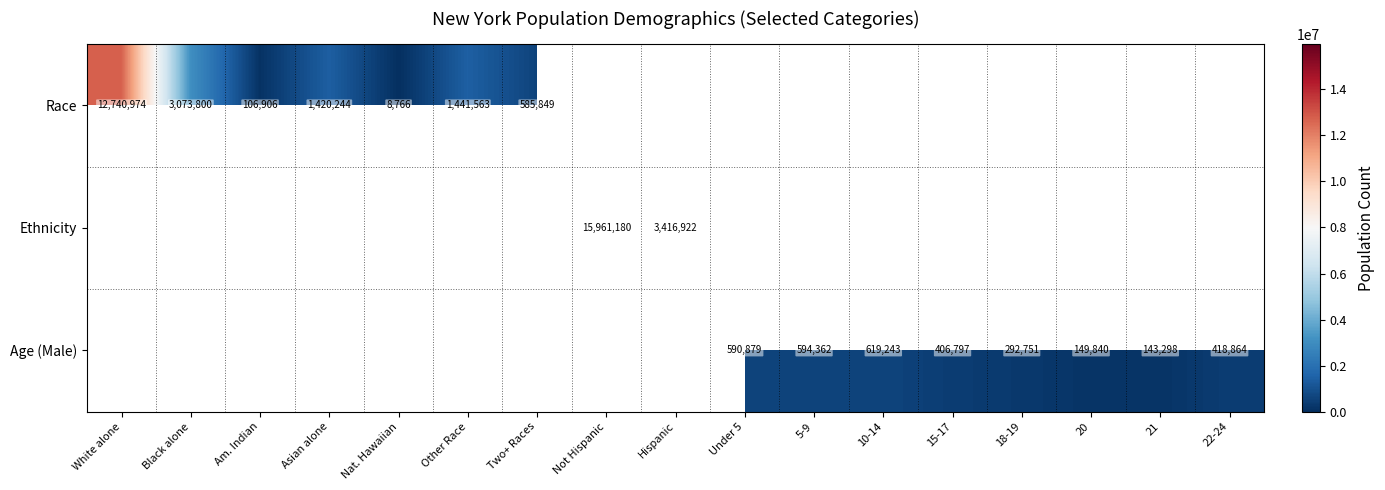

Is it true that Age (Male) equals 406797 at 15-17?

True